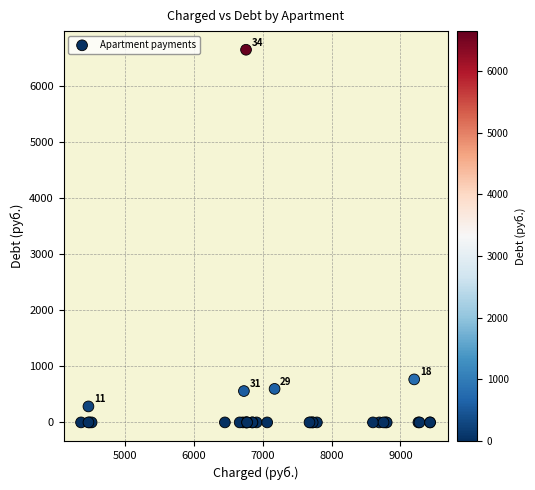

What Y value in the scatter plot is closest to 3321?

766.7